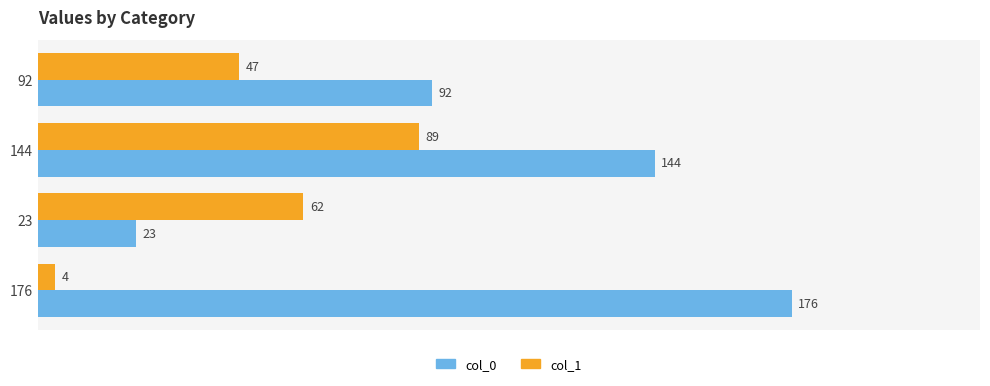

Read the col_1 value at 144, to the nearest 5.

90